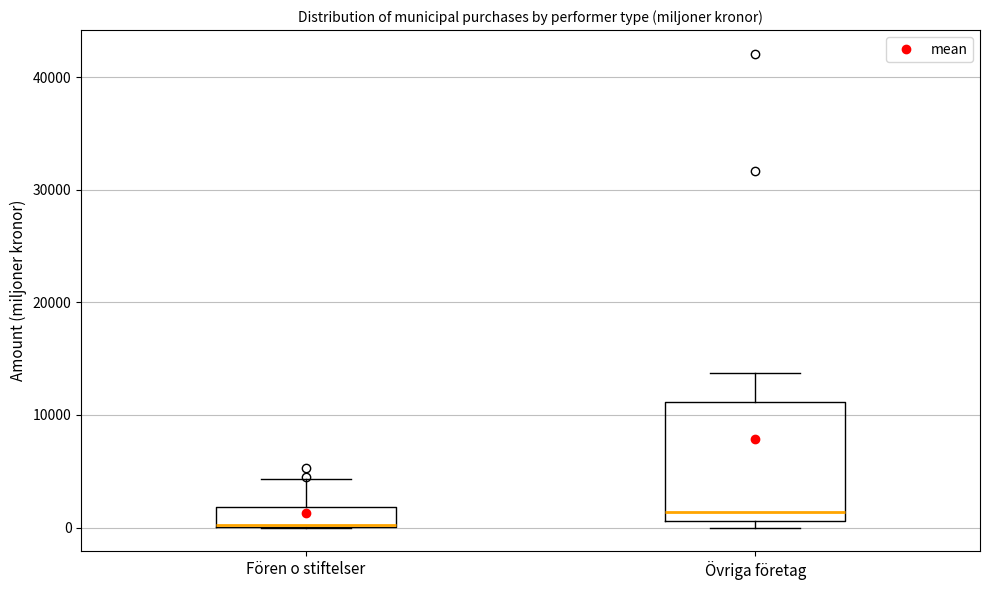

Which box is the tallest, from its lower edge to its upper edge?

Övriga företag